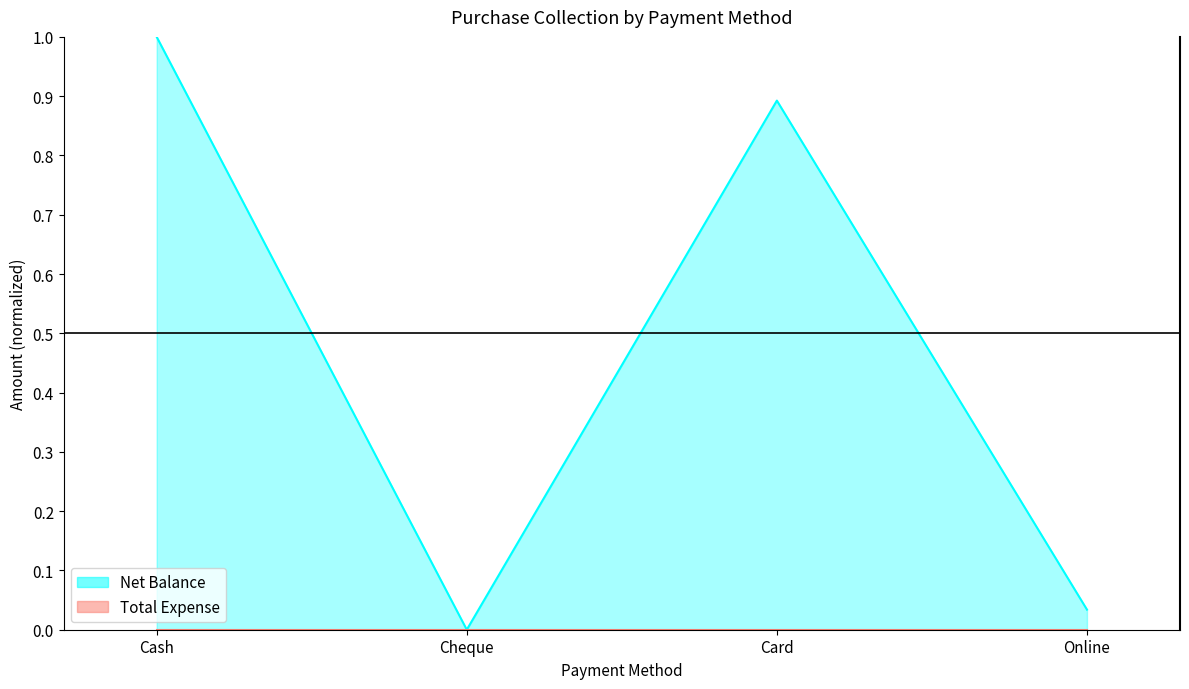

What is the sum of the values at Cheque and Card?

0.9